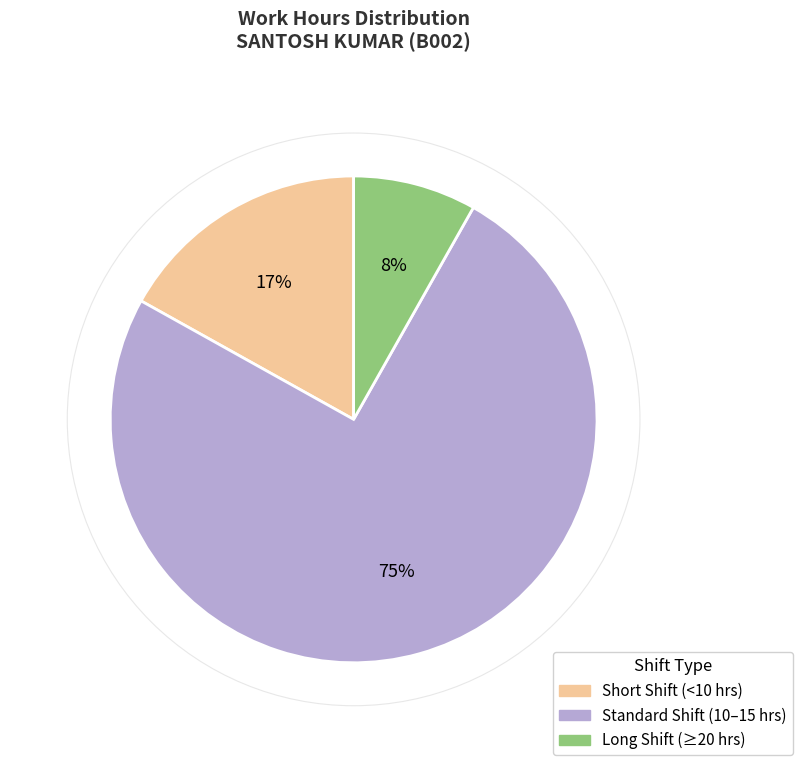

Is there a majority slice in this chart?

Yes